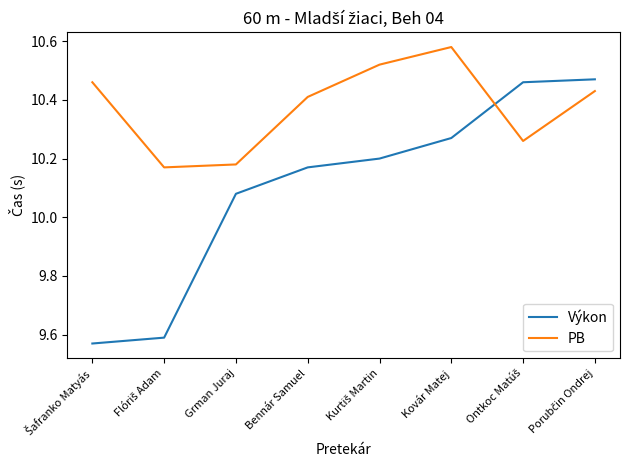

True or false: Výkon has a value of 14.3 at Grman Juraj.

False